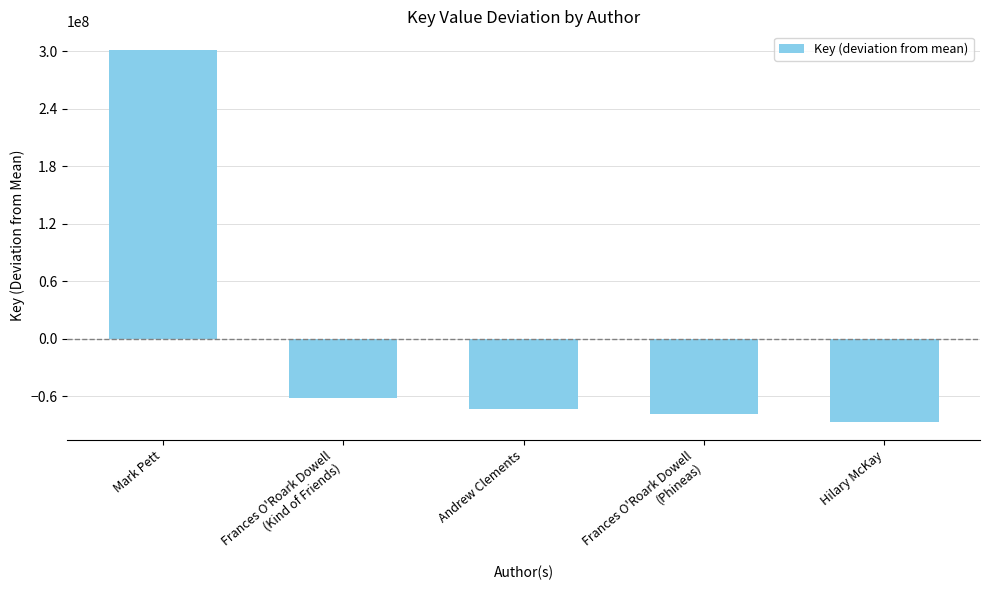

What is the difference between the maximum and minimum values?

387748609.0